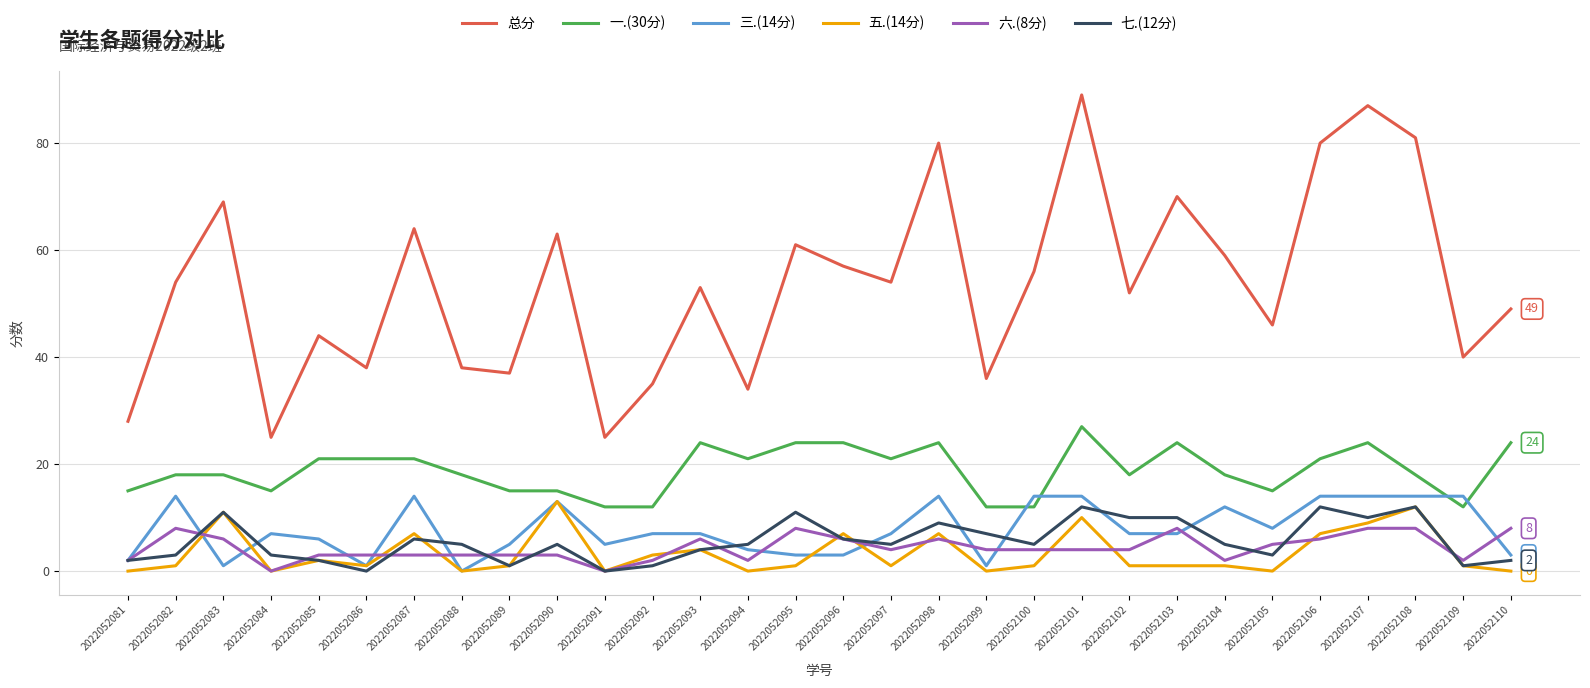

Reading left to right, transcribe all the data shown in this chart.

总分: 28	54	69	25	44	38	64	38	37	63	25	35	53	34	61	57	54	80	36	56	89	52	70	59	46	80	87	81	40	49
一.(30分): 15	18	18	15	21	21	21	18	15	15	12	12	24	21	24	24	21	24	12	12	27	18	24	18	15	21	24	18	12	24
三.(14分): 2	14	1	7	6	1	14	0	5	13	5	7	7	4	3	3	7	14	1	14	14	7	7	12	8	14	14	14	14	3
五.(14分): 0	1	11	0	2	1	7	0	1	13	0	3	4	0	1	7	1	7	0	1	10	1	1	1	0	7	9	12	1	0
六.(8分): 2	8	6	0	3	3	3	3	3	3	0	2	6	2	8	6	4	6	4	4	4	4	8	2	5	6	8	8	2	8
七.(12分): 2	3	11	3	2	0	6	5	1	5	0	1	4	5	11	6	5	9	7	5	12	10	10	5	3	12	10	12	1	2